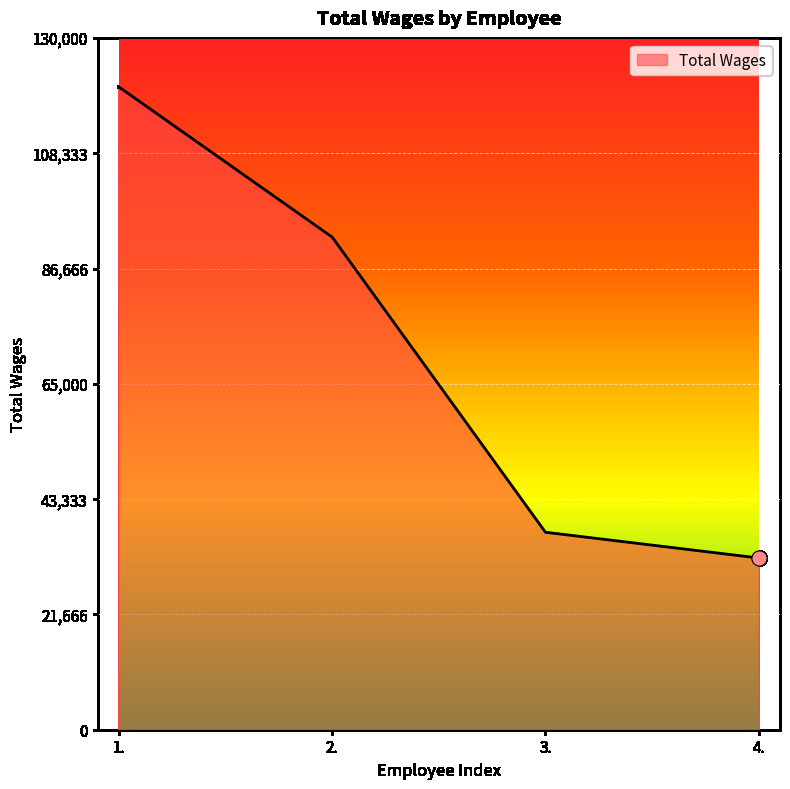

What is the change in value from 2. to 4.?

-60289